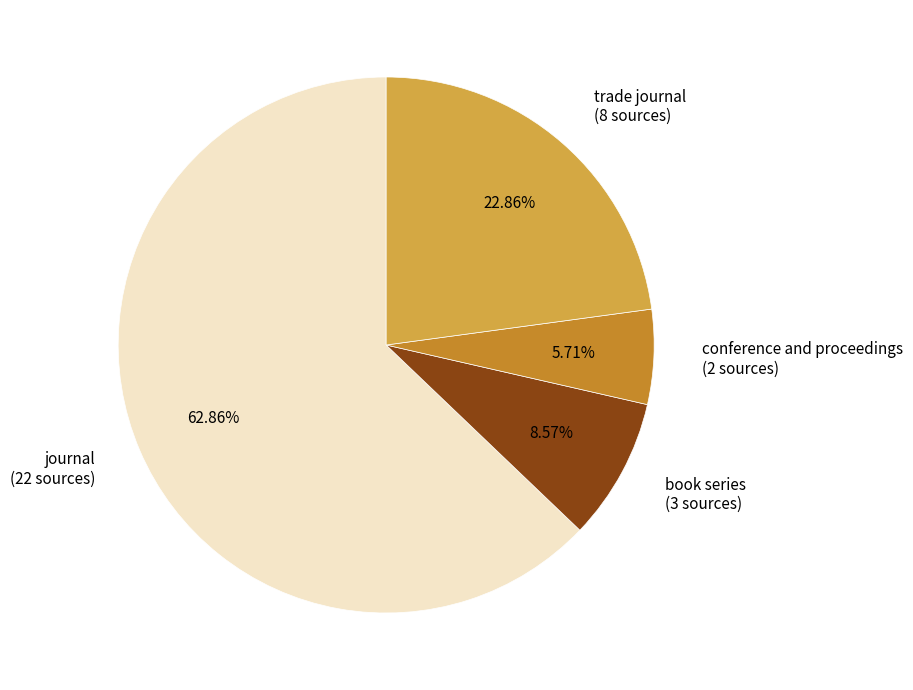

Does conference and proceedings represent more than half of the total?

No